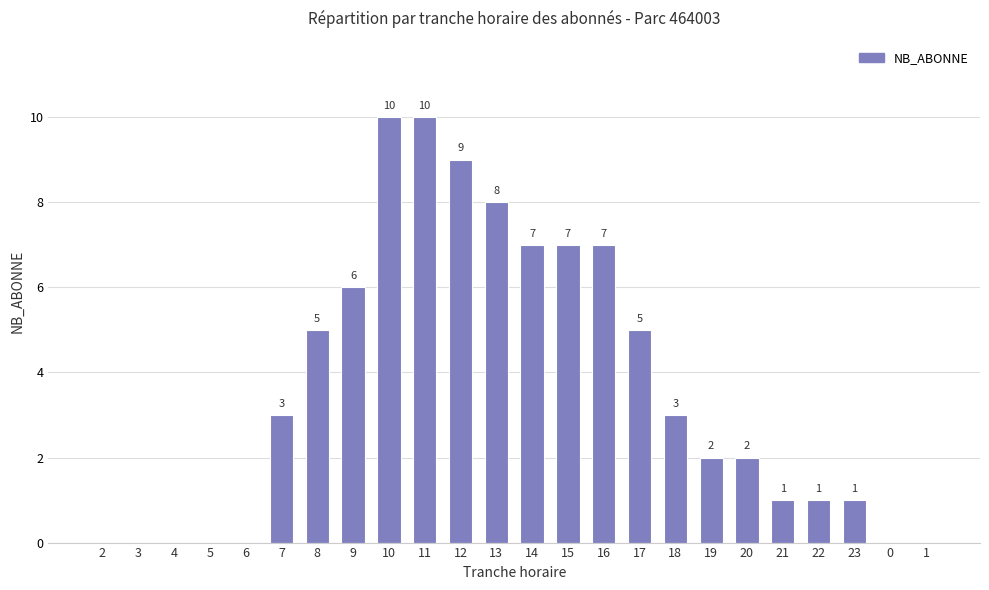

What is the maximum value shown in the chart?

10